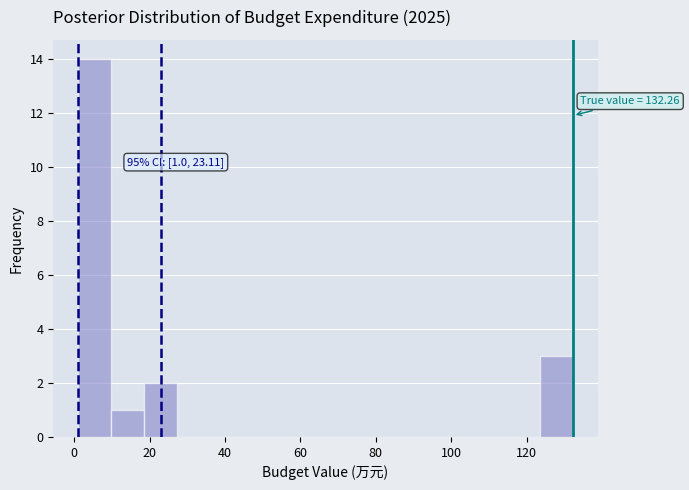

Over which range of the x-axis is the bar tallest?

2 to 10